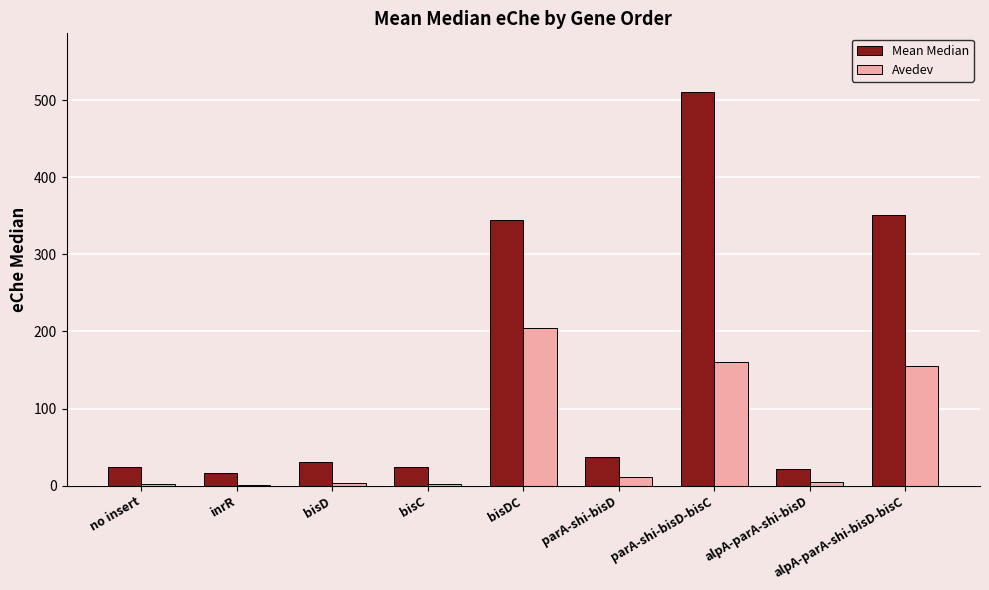

What is the greatest value displayed?

510.2